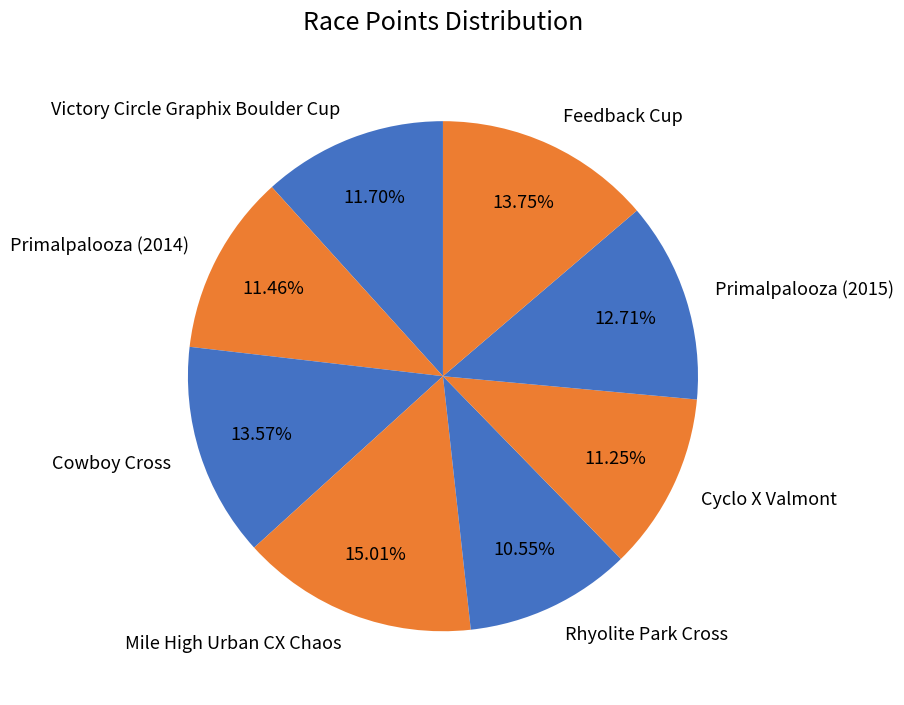

How many segments does this pie chart have?

8